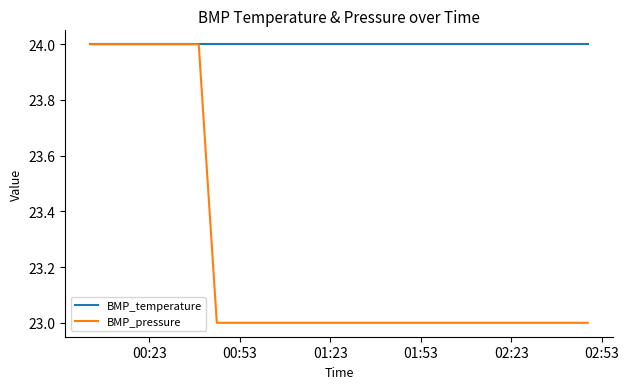

List the series in order of their overall mean, highest first.

BMP_temperature, BMP_pressure